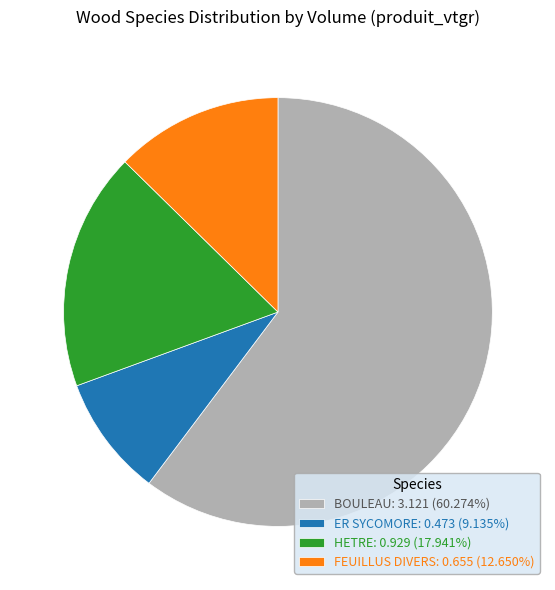

Is HETRE: 0.929 (17.941%) the majority of the pie?

No